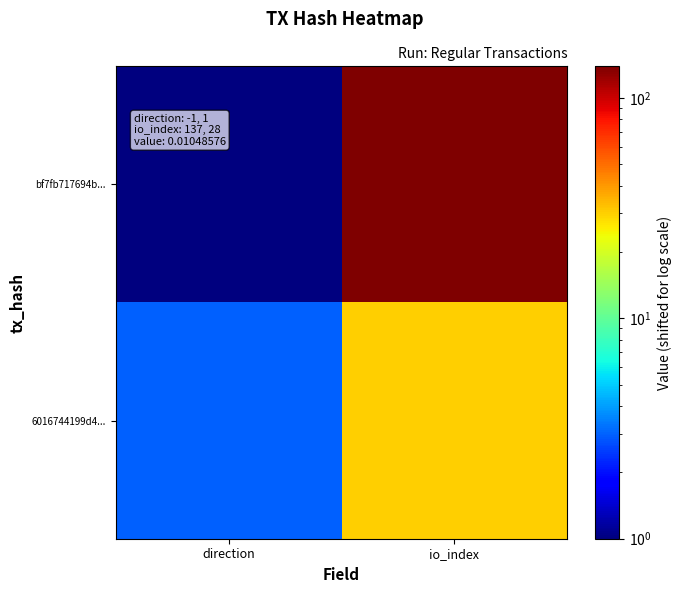

Rank the series by their average value, from highest to lowest.

bf7fb717694b..., 6016744199d4...